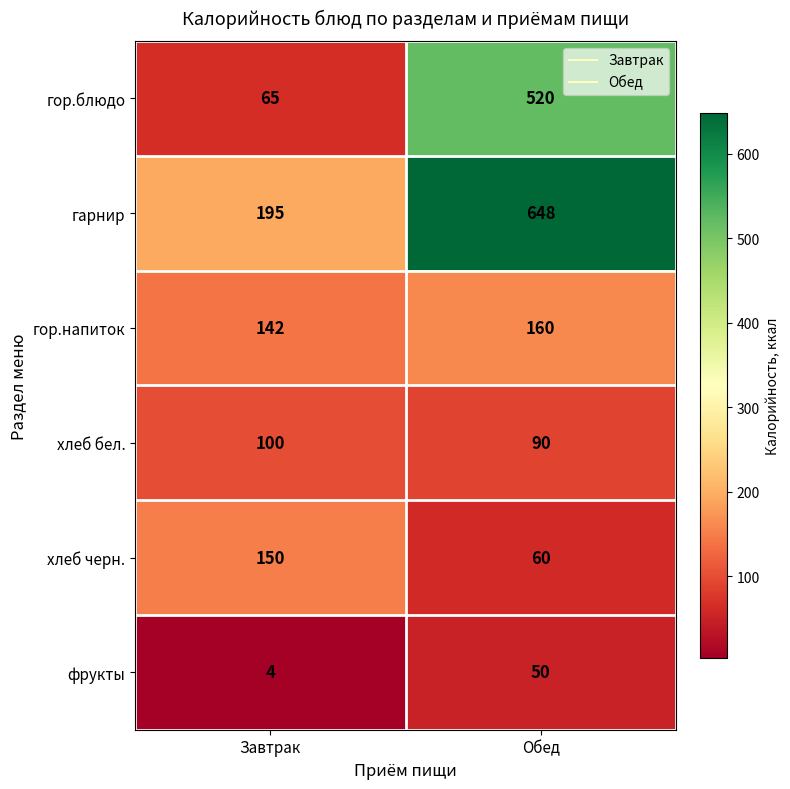

Reading left to right, list all the values displayed in this chart.

гор.блюдо: Завтрак=65	Обед=520
гарнир: Завтрак=195	Обед=648
гор.напиток: Завтрак=142	Обед=160
хлеб бел.: Завтрак=100	Обед=90
хлеб черн.: Завтрак=150	Обед=60
фрукты: Завтрак=4	Обед=50